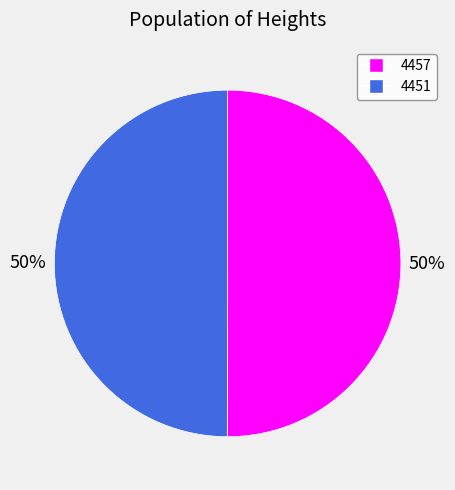

To the nearest percent, what is the combined percentage of 4451 and 4457?

100%